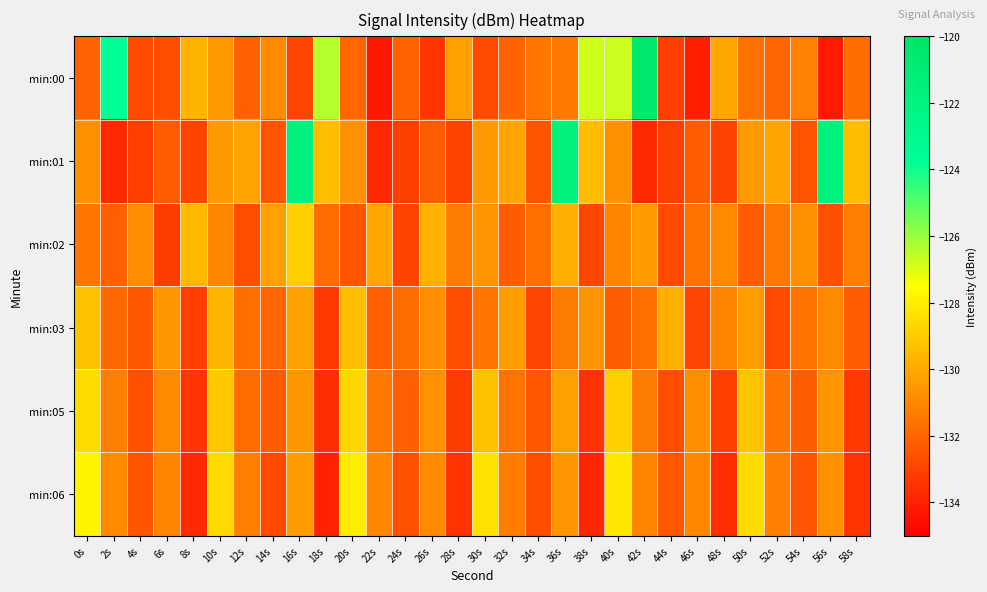

Which series has the widest spread of values?

min:00